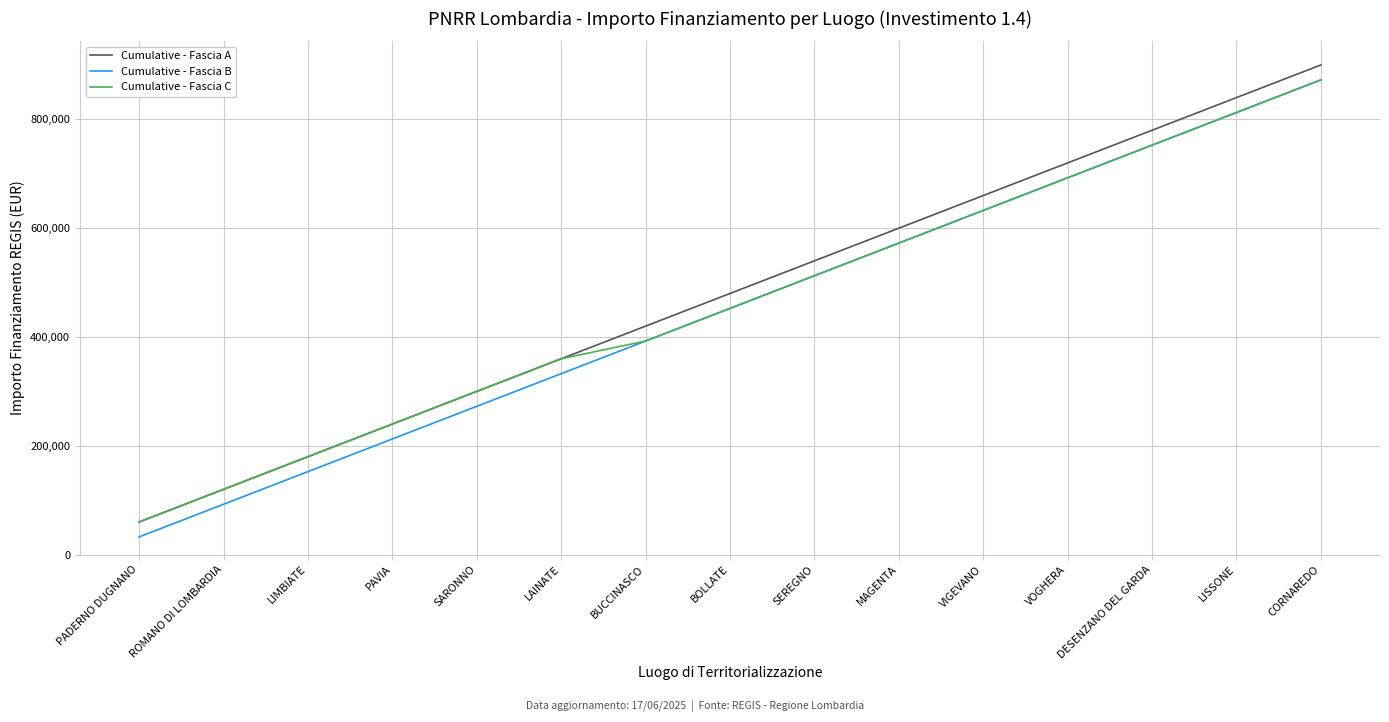

What is the lowest value of the Cumulative - Fascia B series?

32589